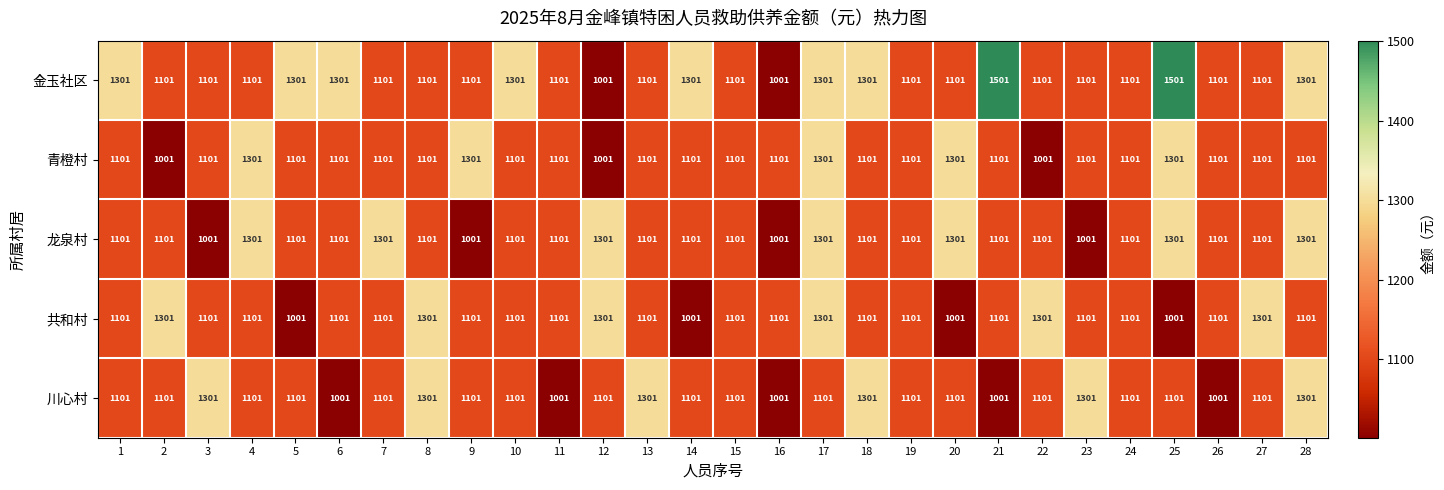

What is the maximum value shown in the chart?

1501